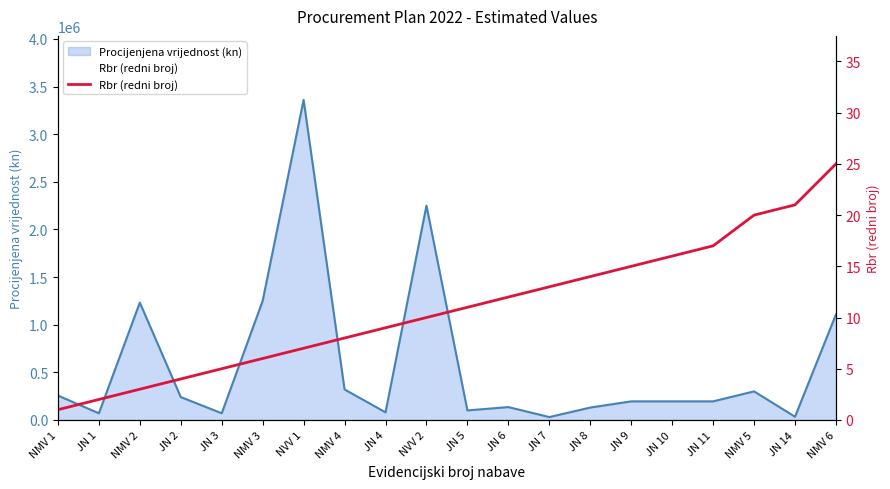

Reading left to right, list all the values displayed in this chart.

1	2	3	4	5	6	7	8	9	10	11	12	13	14	15	16	17	20	21	25